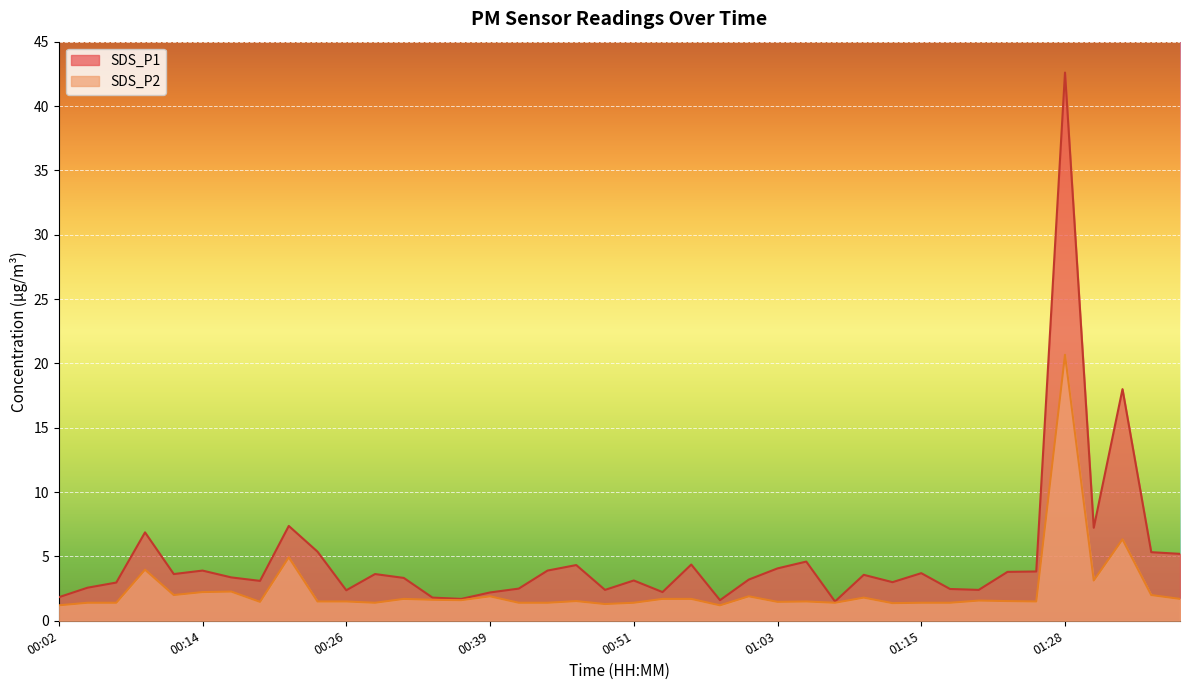

What are all the series names shown in the legend?

SDS_P1, SDS_P2